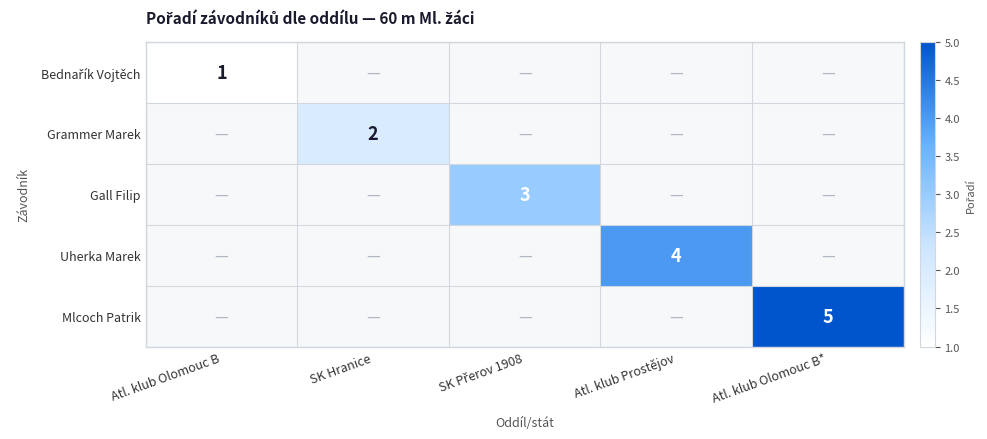

Is it true that Uherka Marek equals 5 at Atl. klub Prostějov?

False